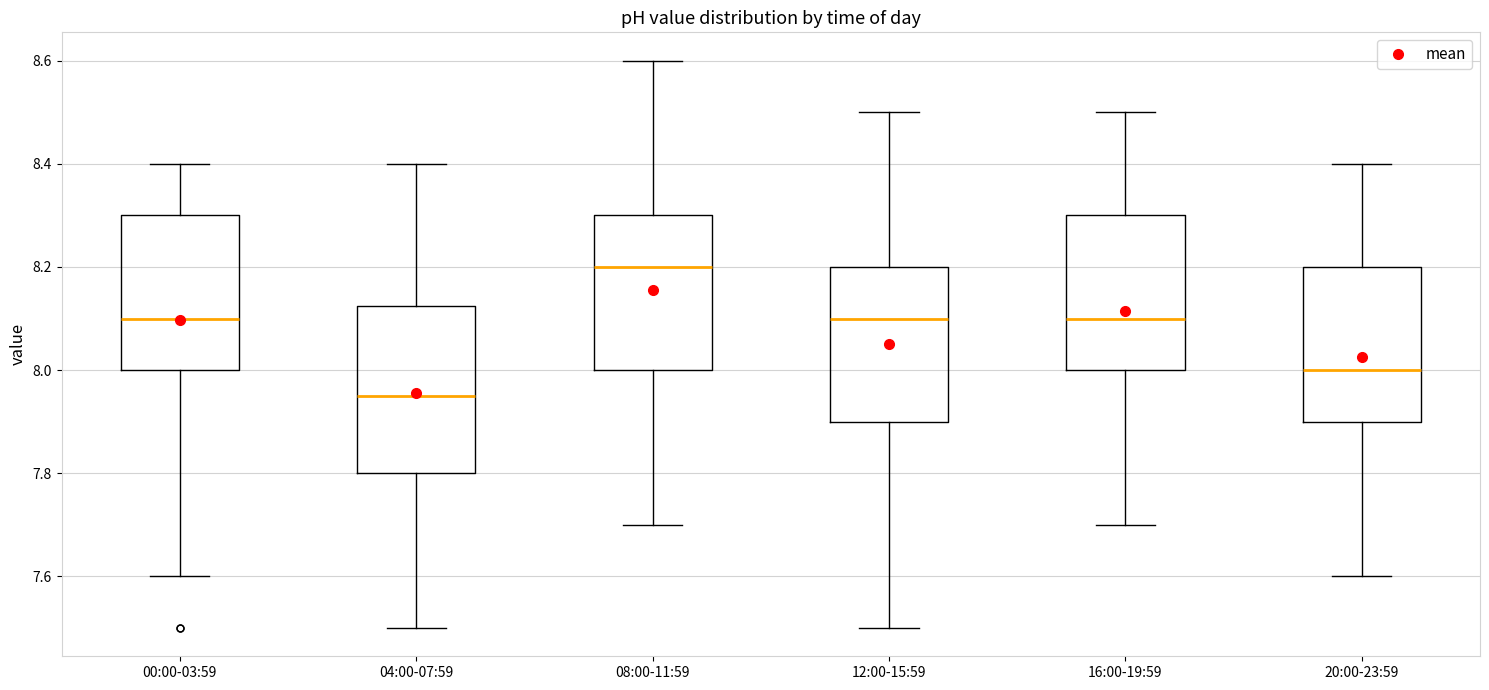

Which box's median line is the highest?

08:00-11:59